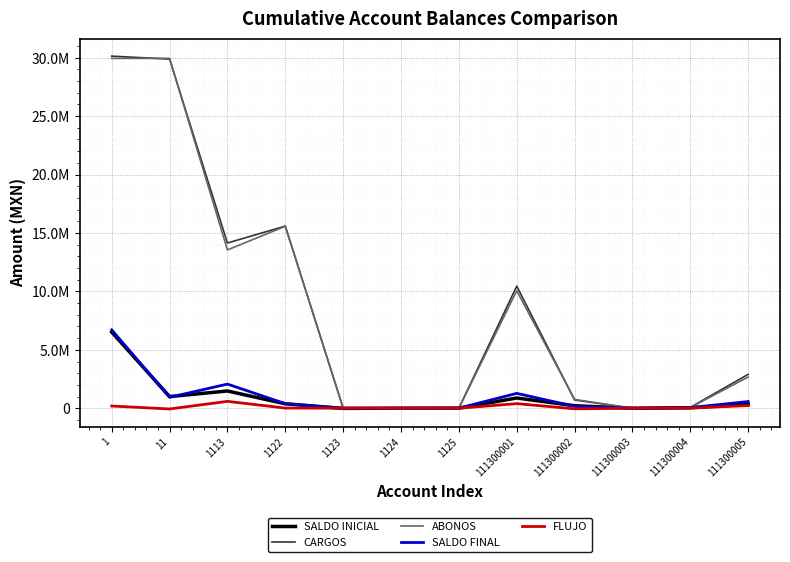

True or false: CARGOS has more than 1 interior local peaks.

True